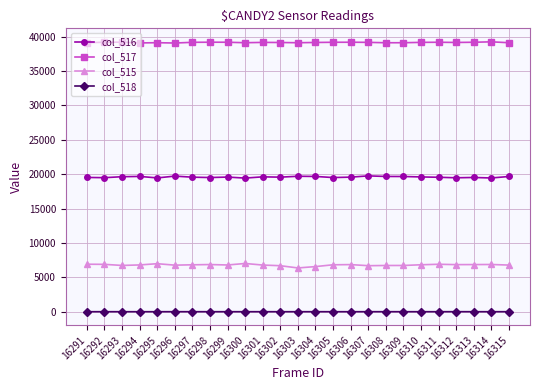

Which series has the largest total across all categories?

col_517